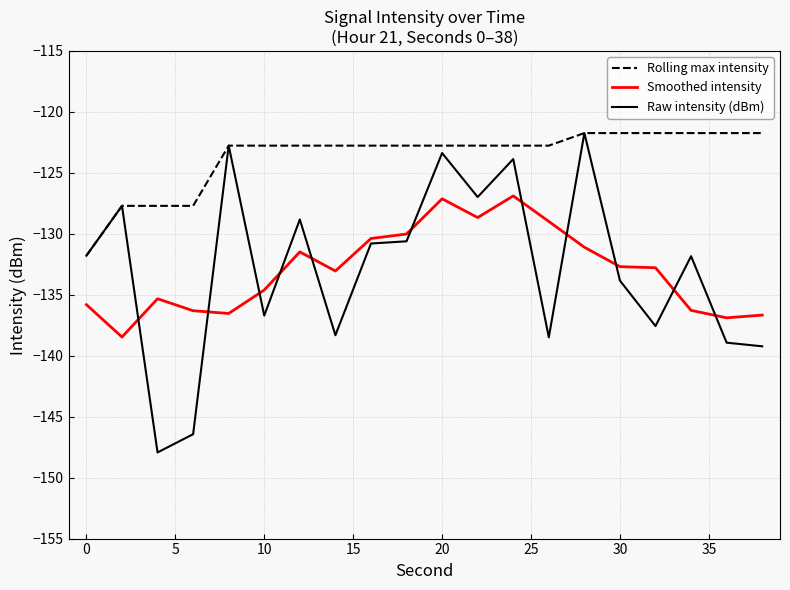

Which series has the largest total across all categories?

Rolling max intensity